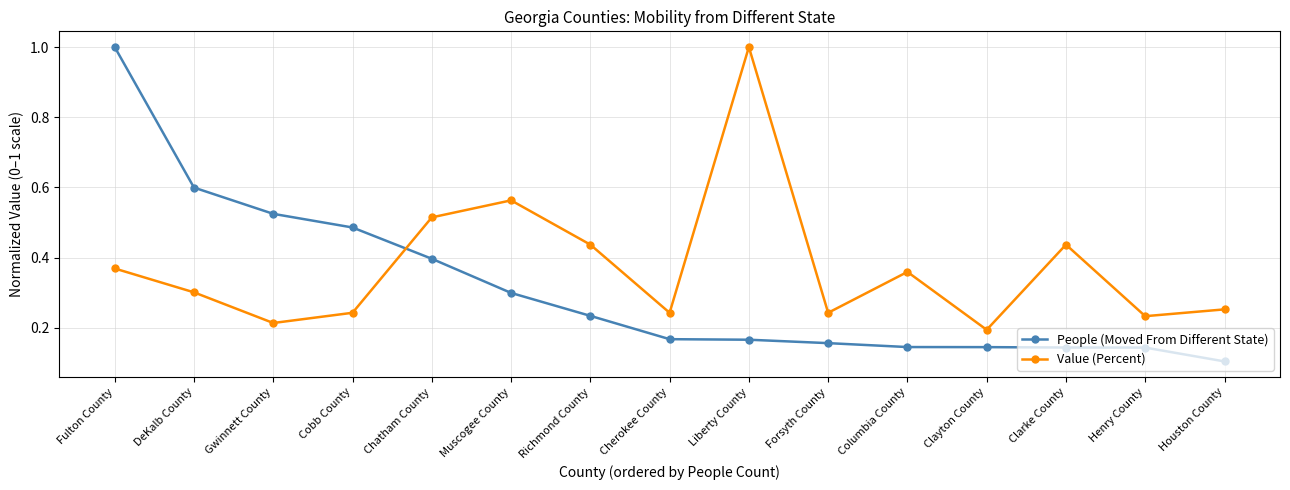

Rank the series at Cherokee County from highest to lowest value.

Value (Percent), People (Moved From Different State)